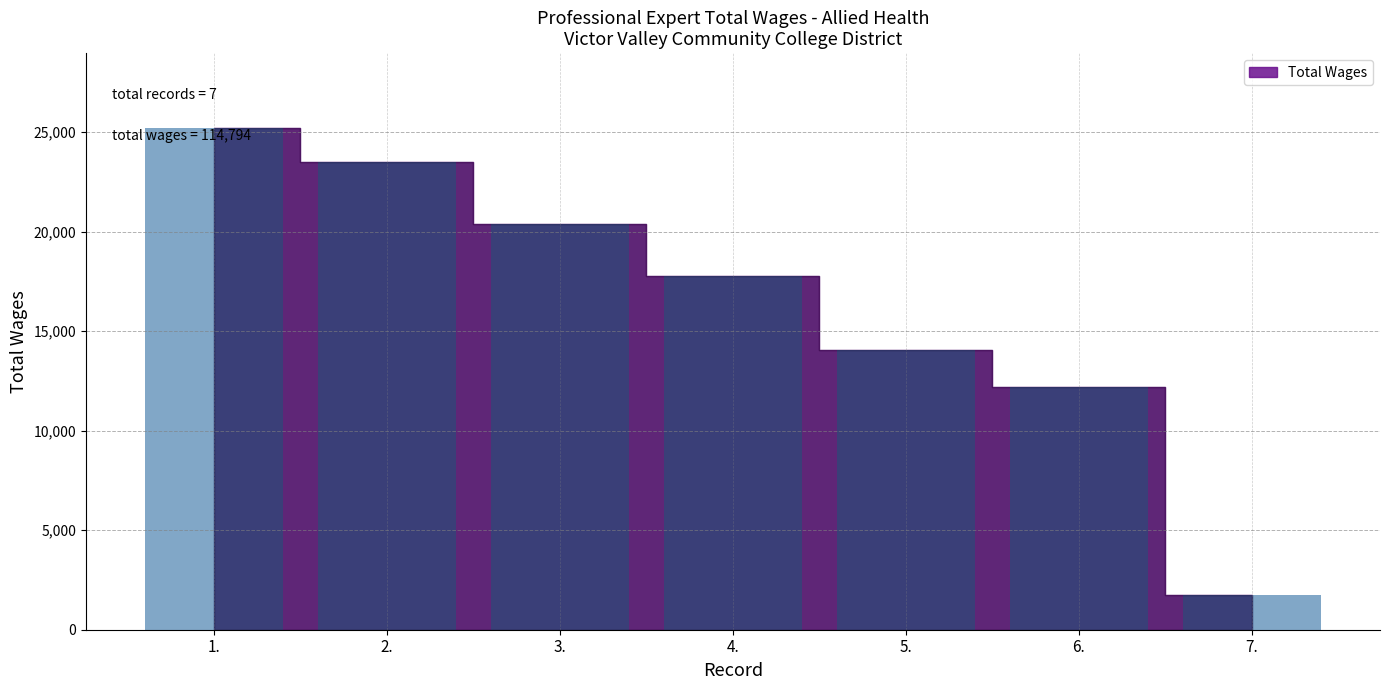

What position from the right is 2.?

6